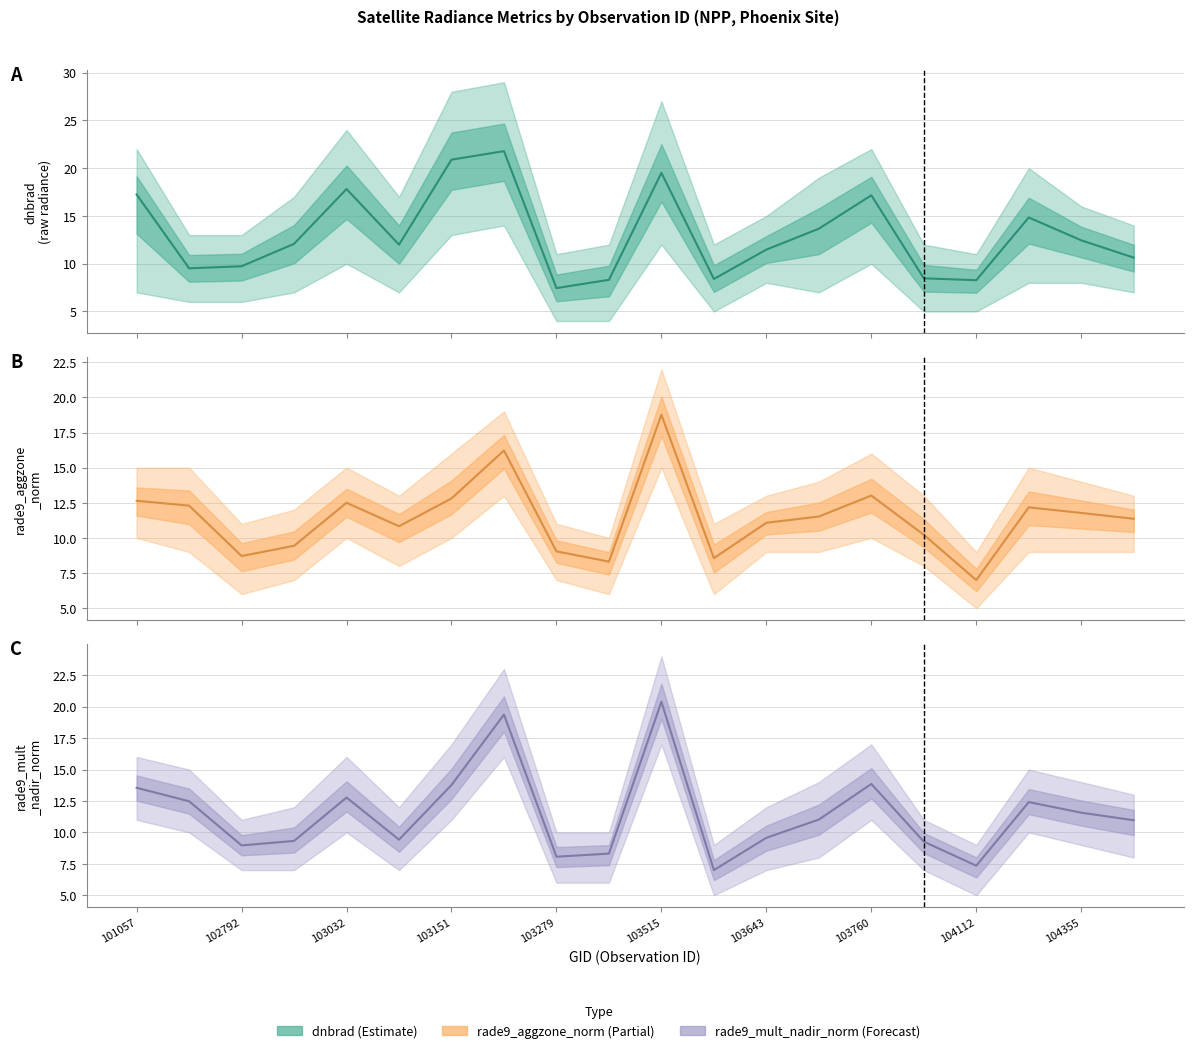

What are all the series names shown in the legend?

dnbrad, rade9_aggzone_norm, rade9_mult_nadir_norm